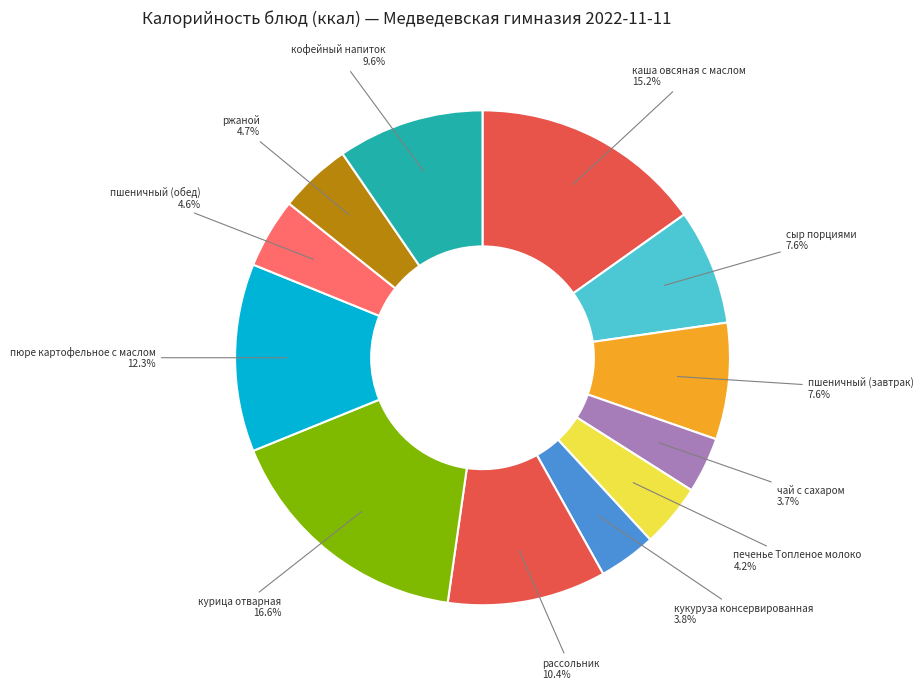

What is the largest slice in the pie chart?

курица отварная